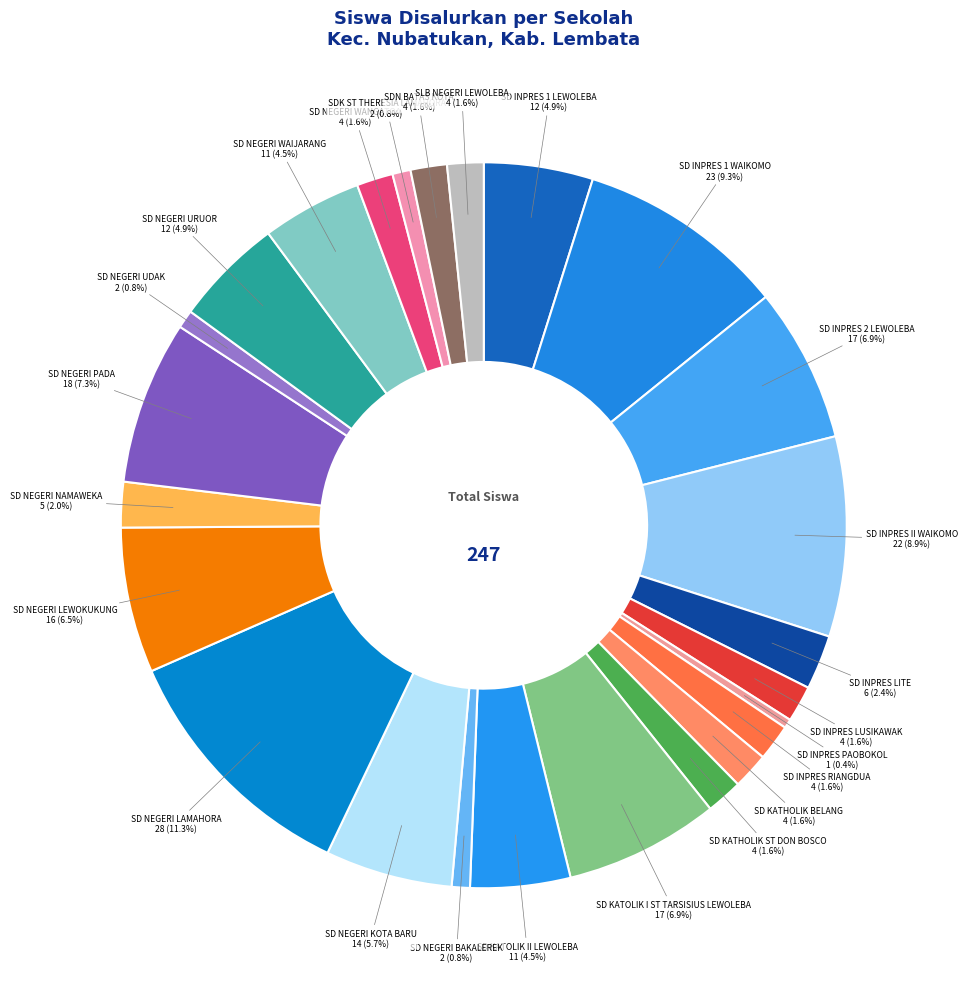

What is the largest slice in the pie chart?

SD NEGERI LAMAHORA